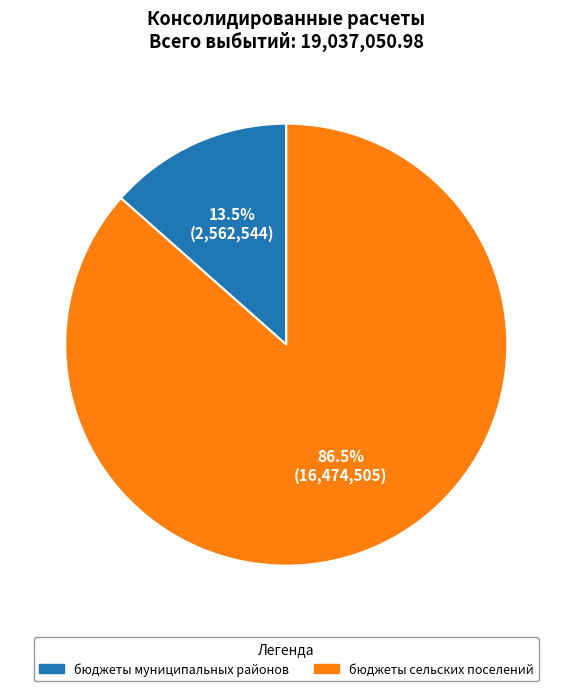

Is there any slice that represents more than half of the pie?

Yes